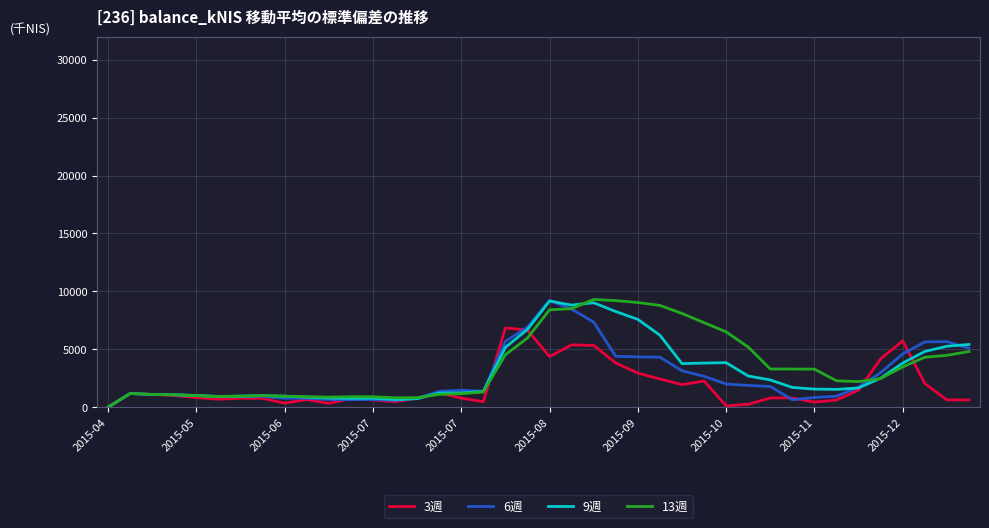

What is the maximum value for 6週?

9214.1